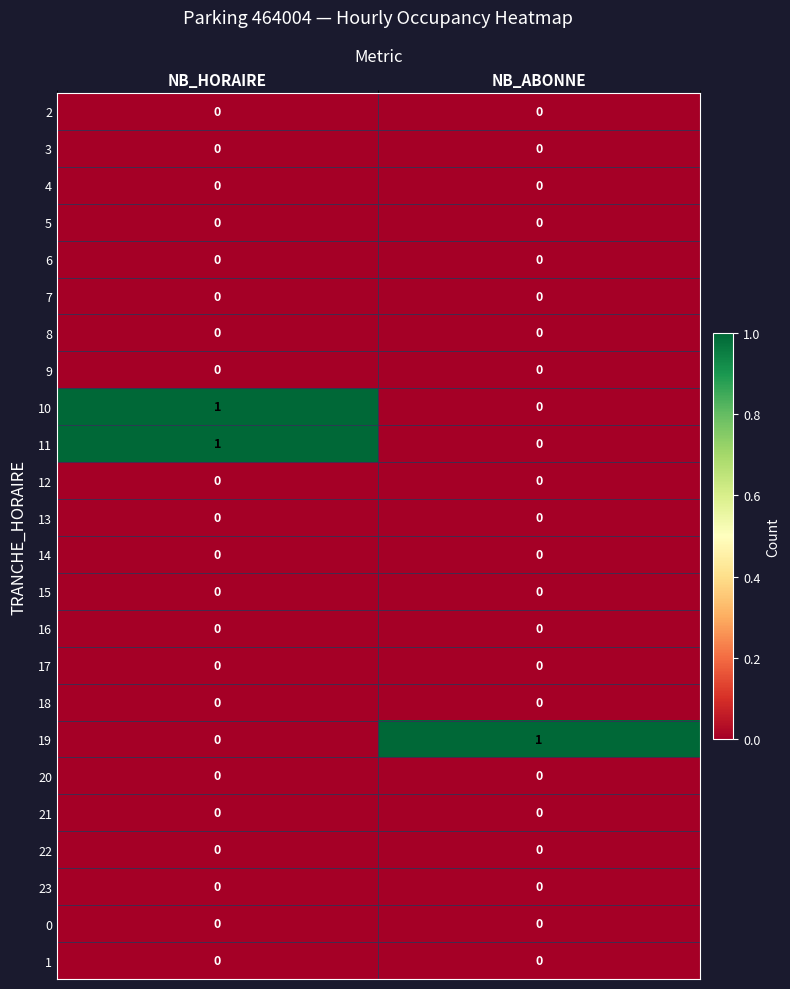

True or false: 17 has a value of 0 at NB_HORAIRE.

True